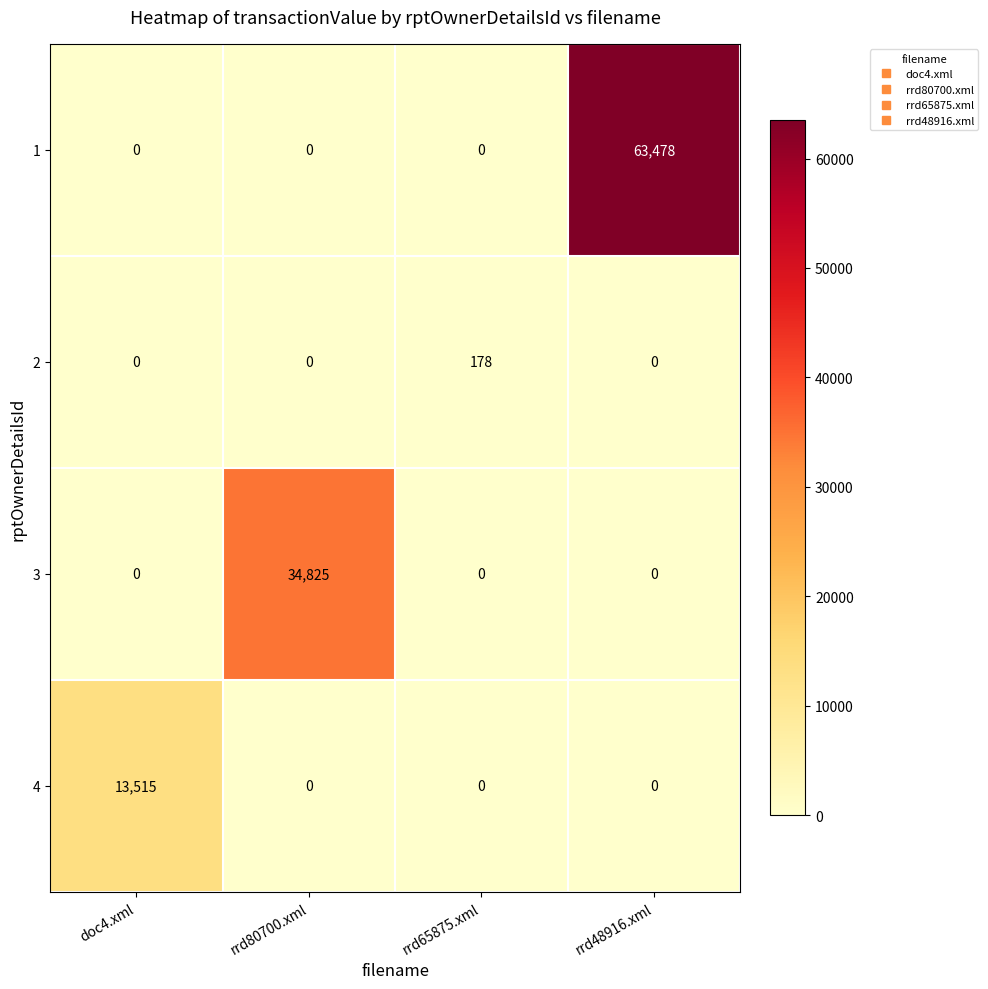

The value of 2 at doc4.xml is 57. True or false?

False